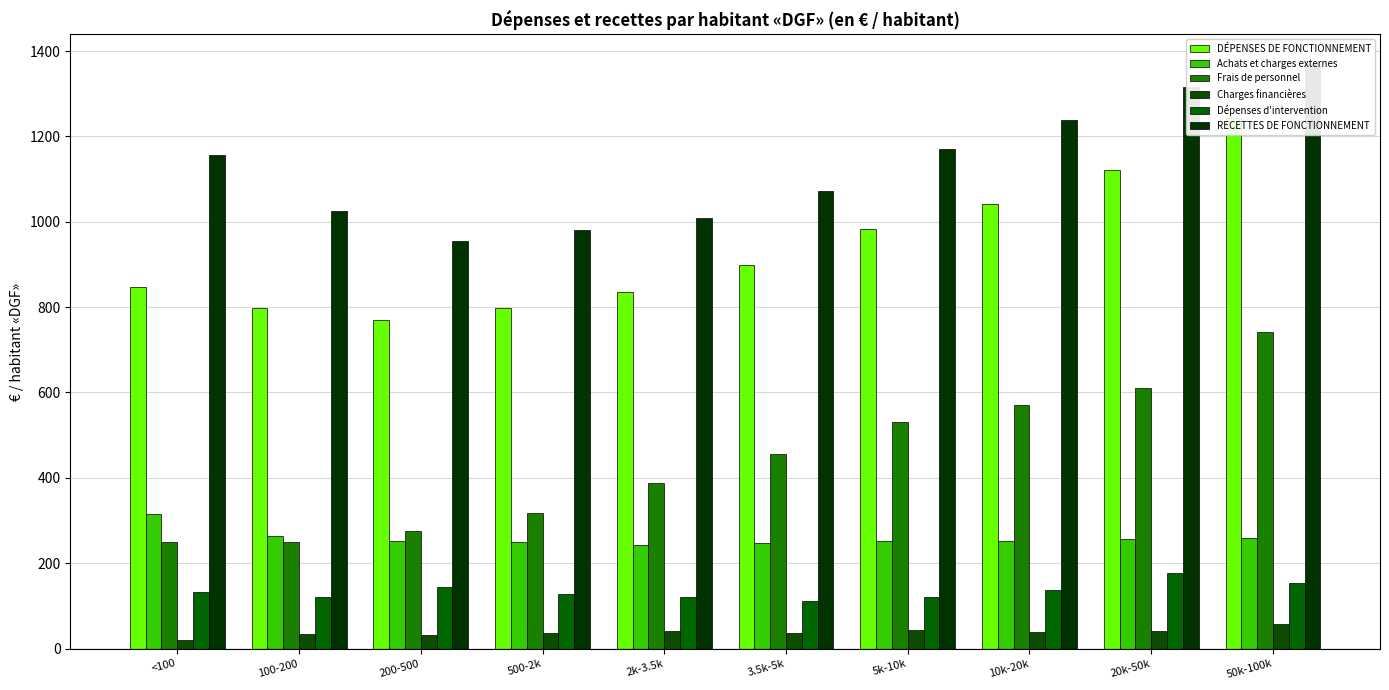

Does the chart contain stacked bars?

No